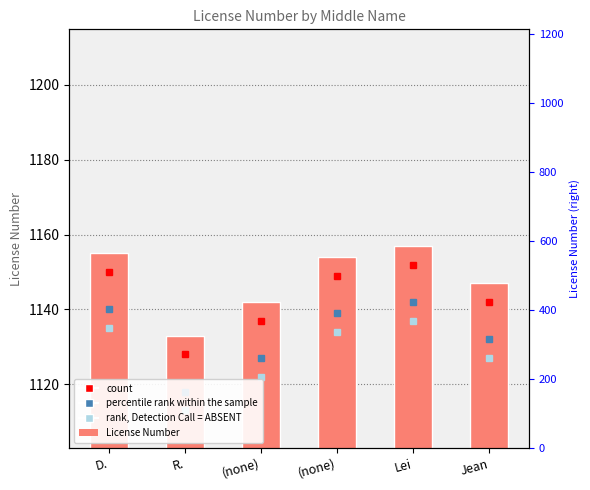

Is it true that the value at (none) is 1154?

True